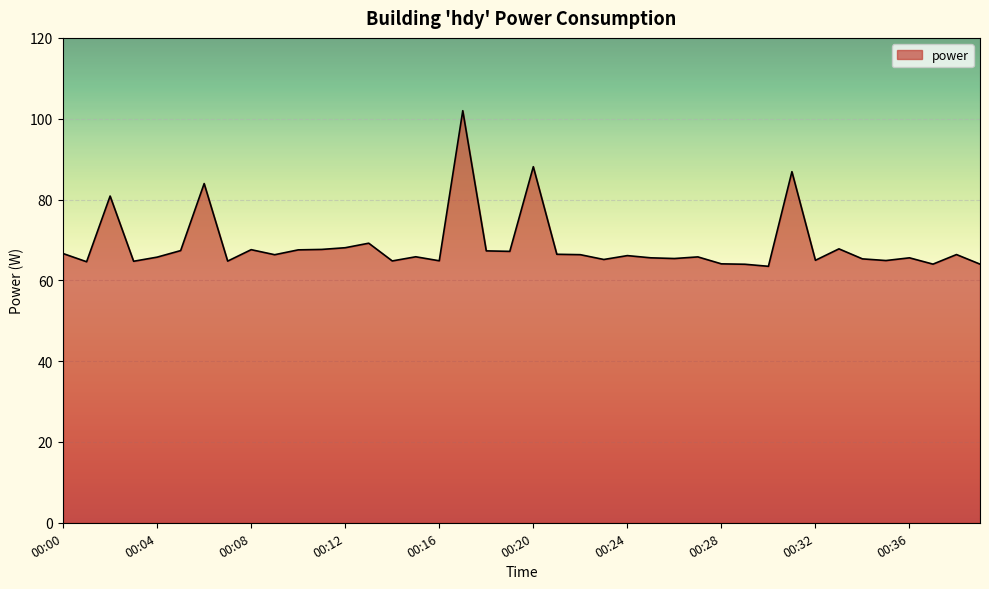

What is the maximum value shown in the chart?

102.0